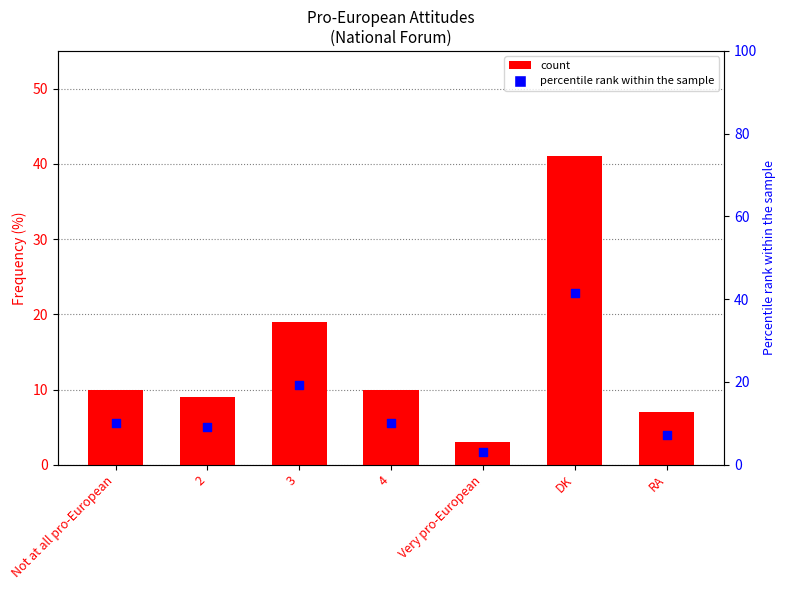

Which series reaches the maximum Y coordinate?

percentile rank within the sample